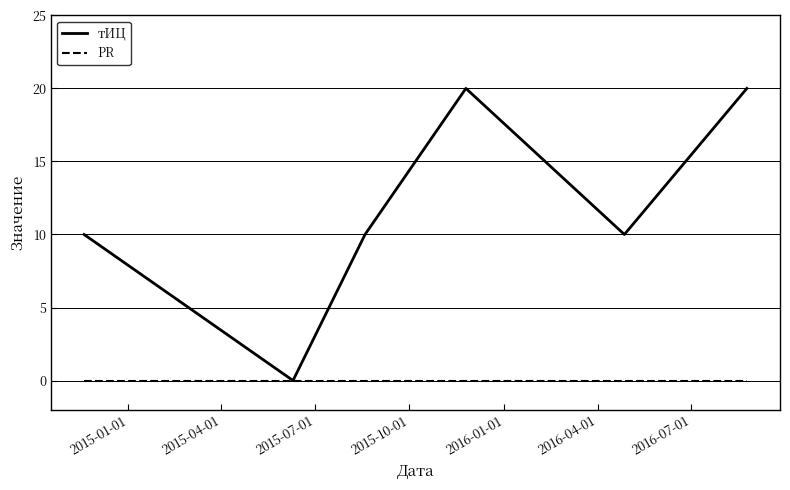

In тИЦ, how many points are lower than both neighbors (excluding endpoints)?

2